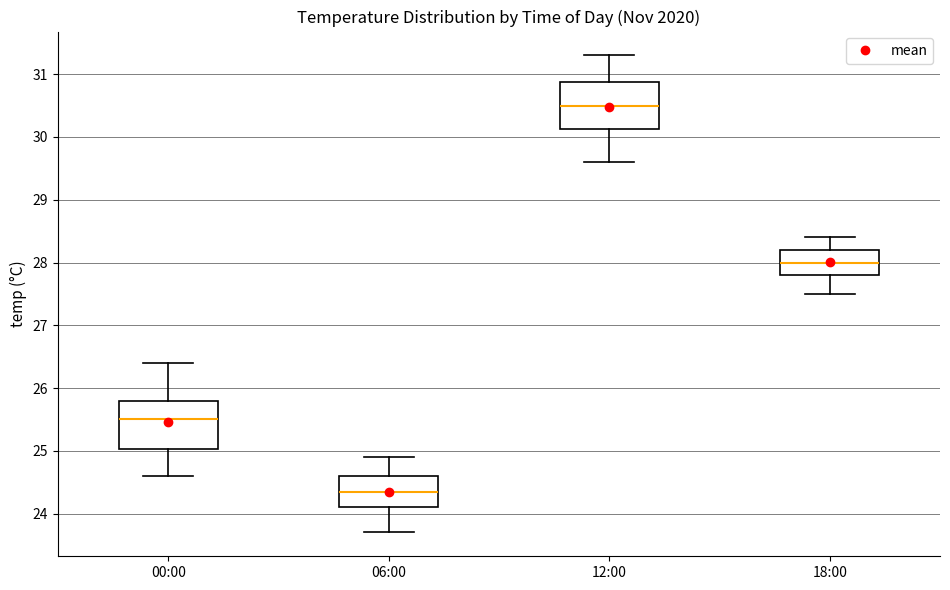

Reading left to right, transcribe this box plot: for each box, give where its median line is, the range the box spans, and where its two whiskers end, as read against the y-axis. The values are not printed on the chart, so give them approximately, as read against the axis.

00:00: median 25.5, box 25.0 to 25.8, whiskers 24.6 to 26.4
06:00: median 24.4, box 24.1 to 24.6, whiskers 23.7 to 24.9
12:00: median 30.5, box 30.1 to 30.9, whiskers 29.6 to 31.3
18:00: median 28.0, box 27.8 to 28.2, whiskers 27.5 to 28.4